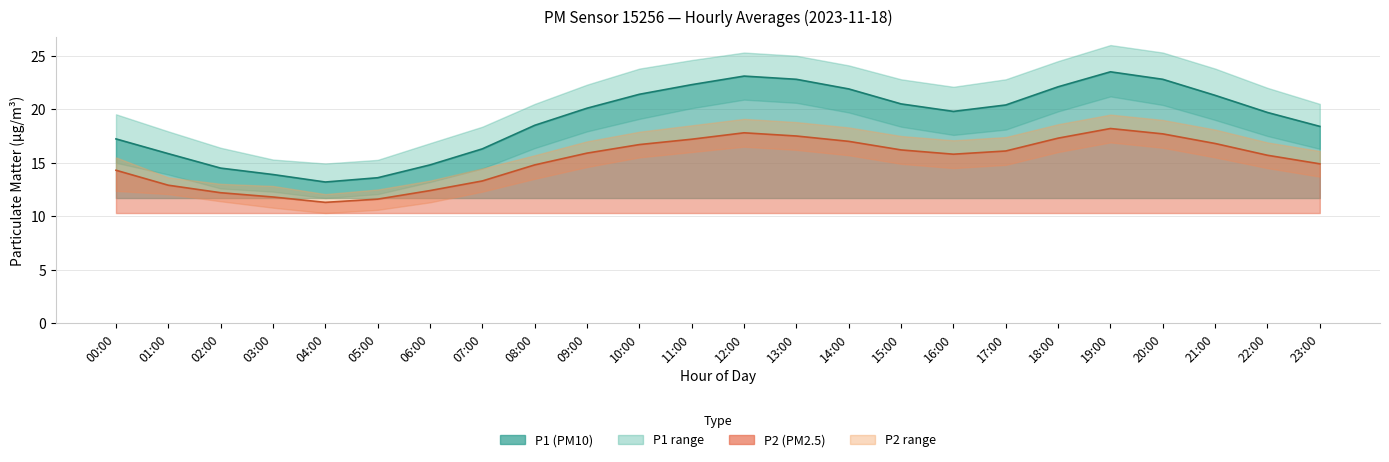

The P1_lower series shows 3.7 at 00:00. True or false?

False